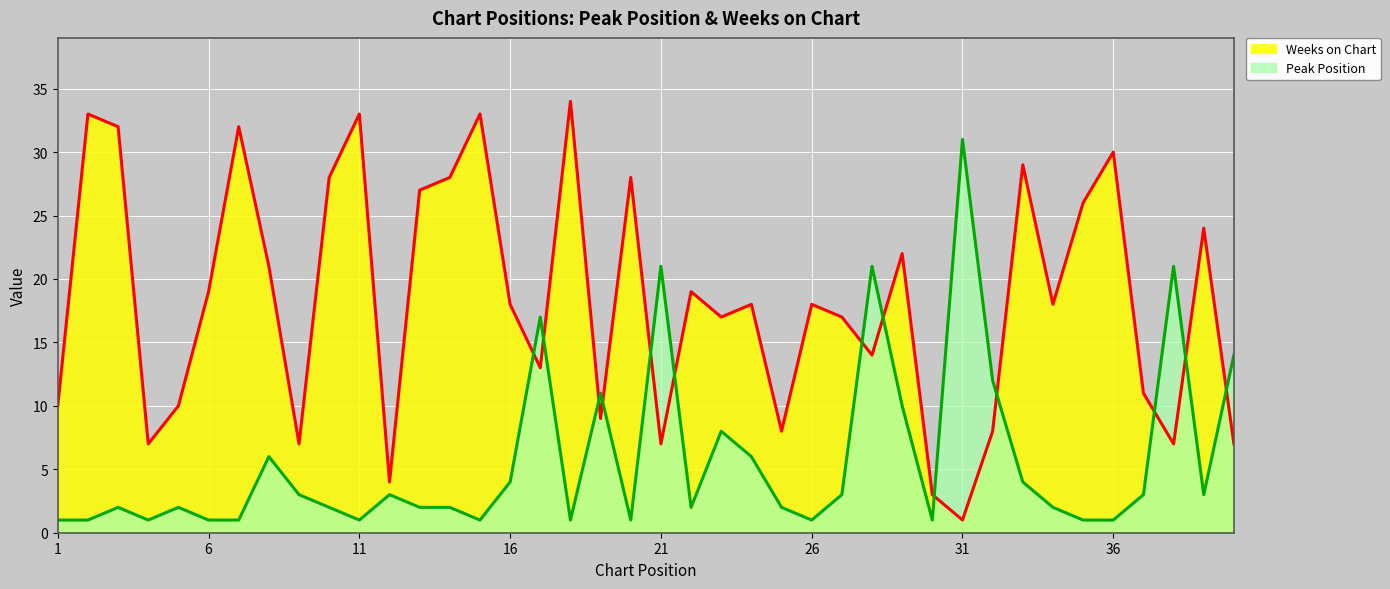

Where do Weeks on Chart and Peak Position first cross each other?

16 and 17